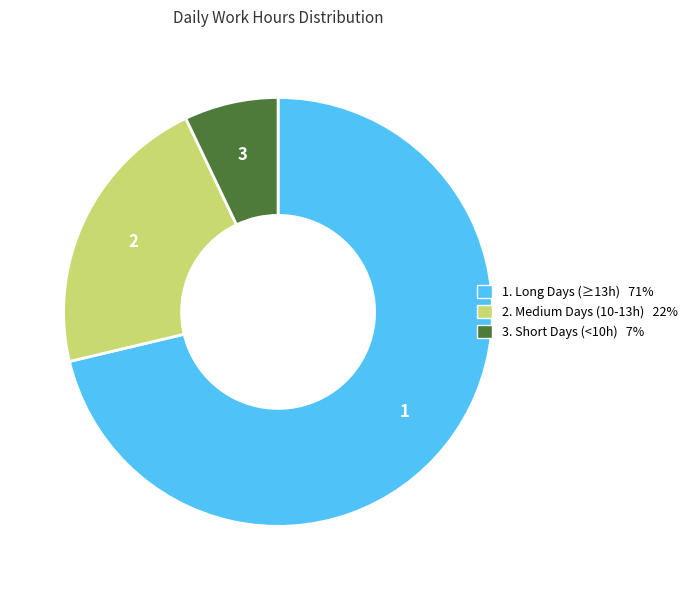

Count the number of slices in the pie.

3